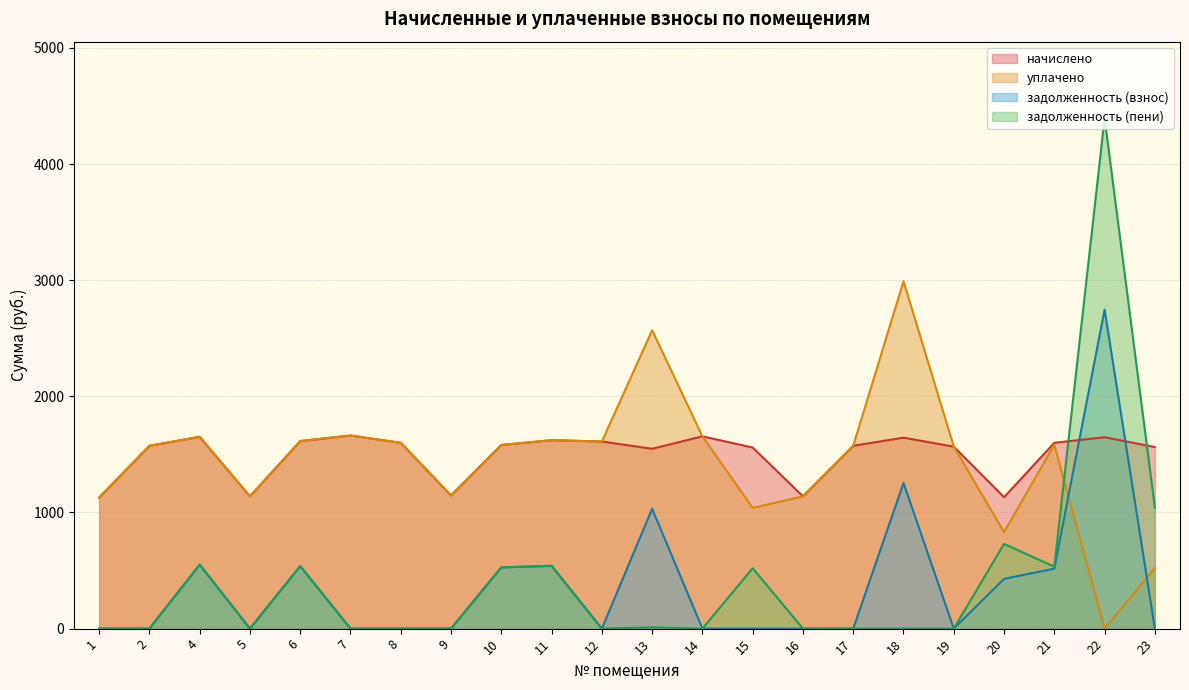

What are all the series names shown in the legend?

начислено, уплачено, задолженность (взнос), задолженность (пени)